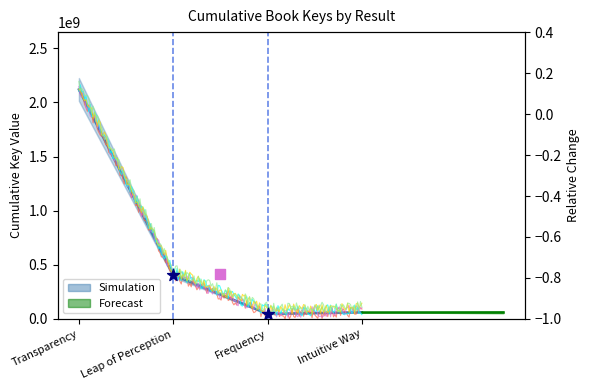

Between Intuitive Way and Frequency, which is larger?

Intuitive Way